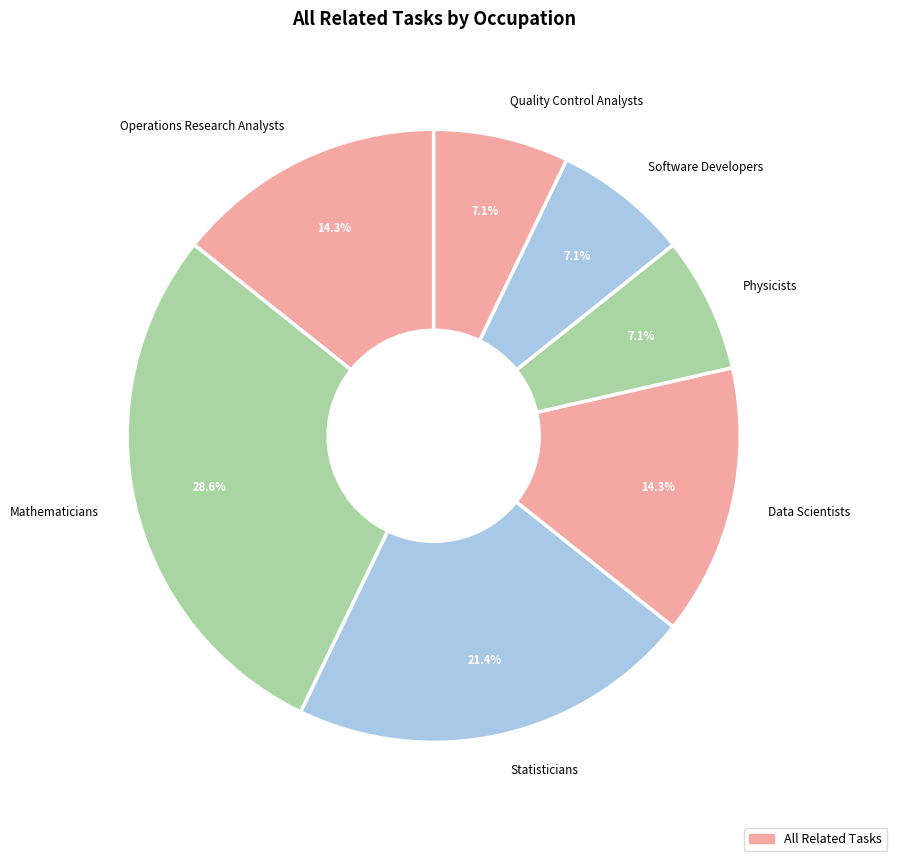

Does any single category account for the majority?

No